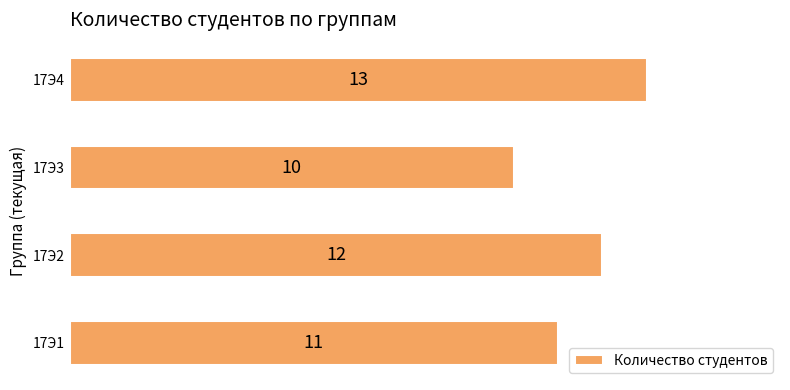

Read the value at 17Э4.

13